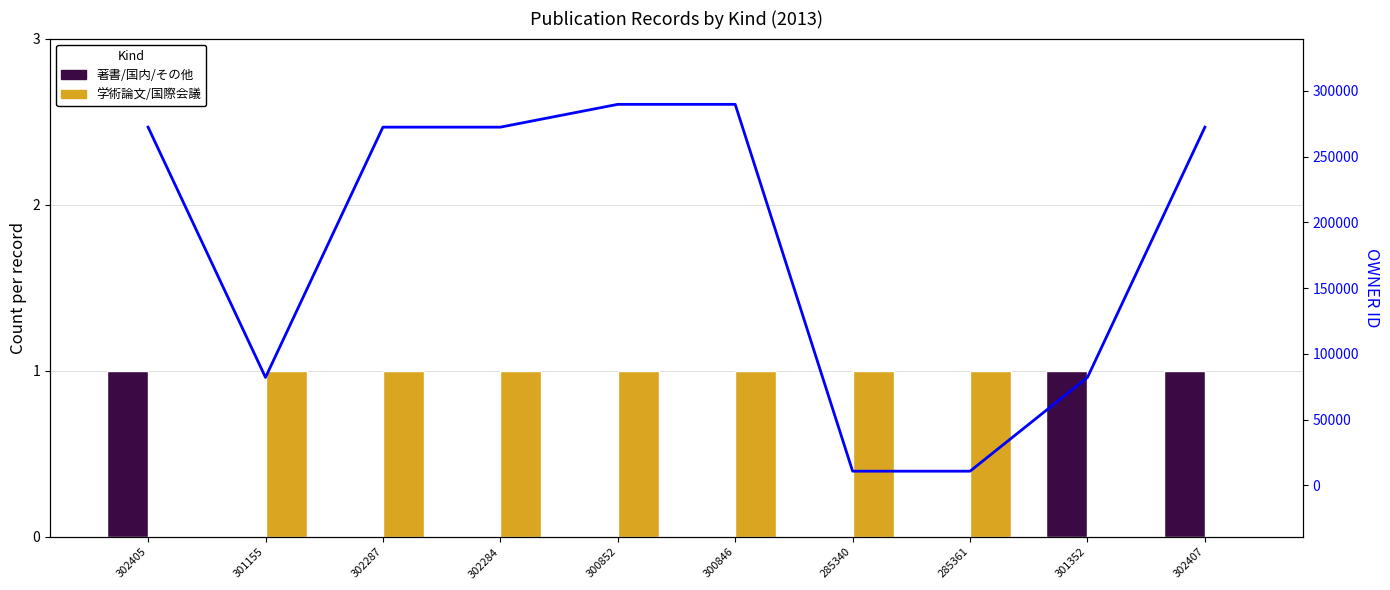

Which series has the largest total across all categories?

OWNER ID